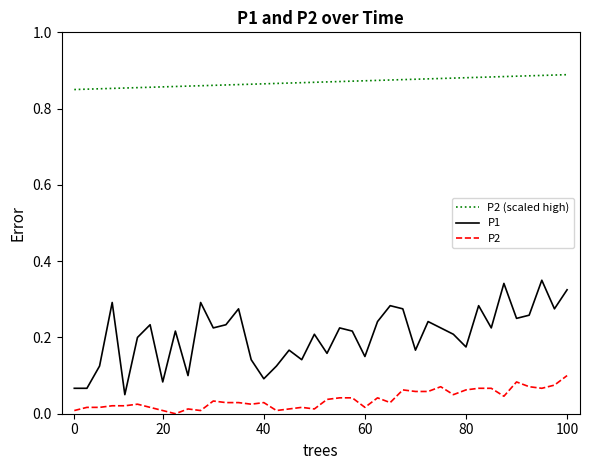

At how many categories does at least one series exceed 0?

40